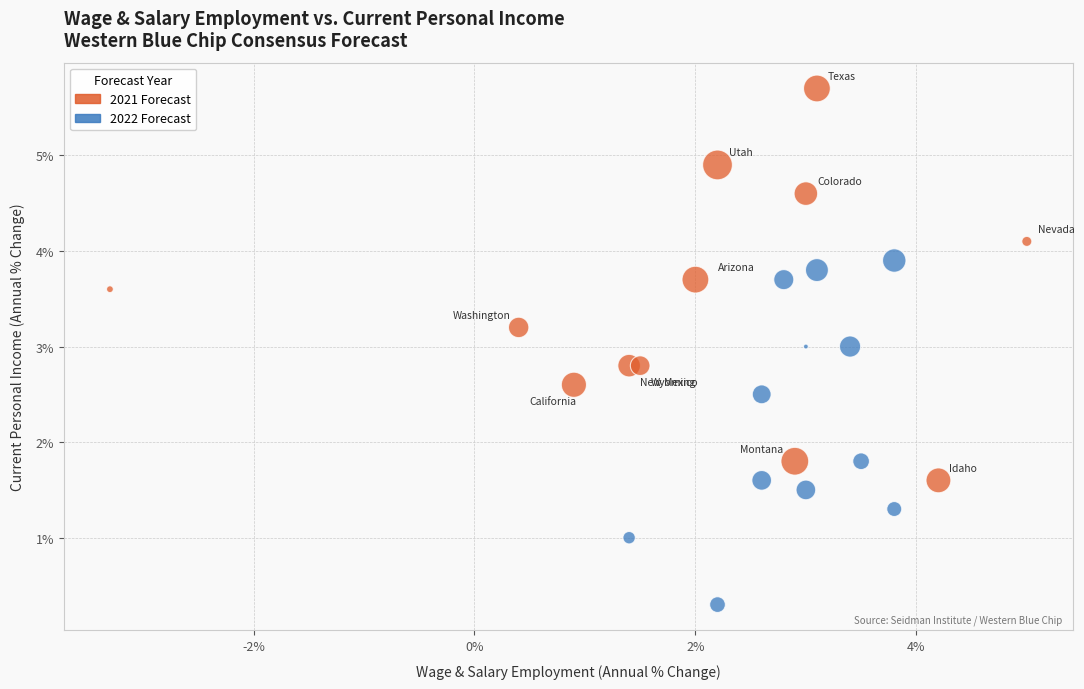

What are all the series names shown in the legend?

2021 Forecast, 2022 Forecast